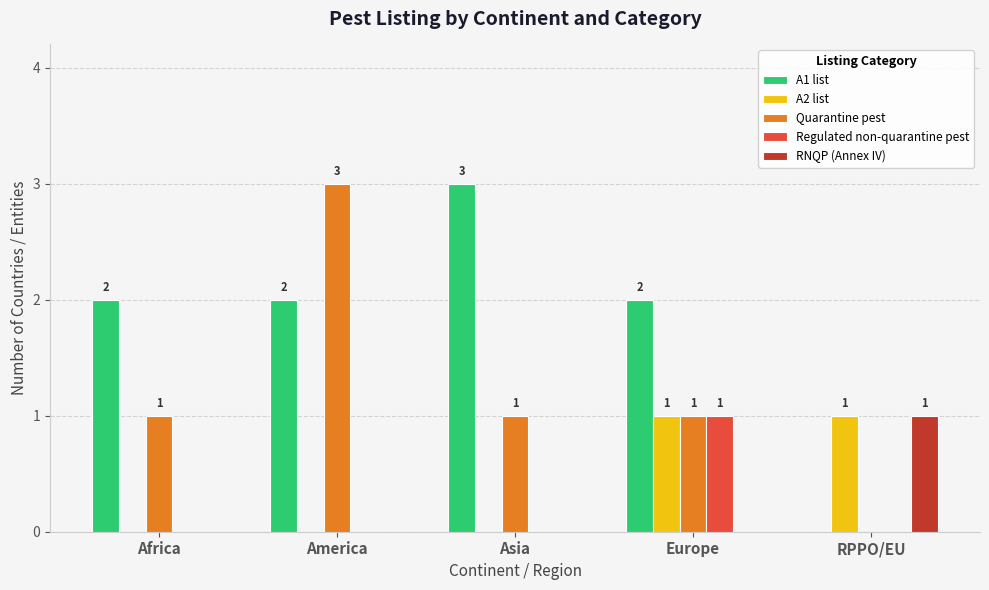

What is the total value across all series at RPPO/EU?

2